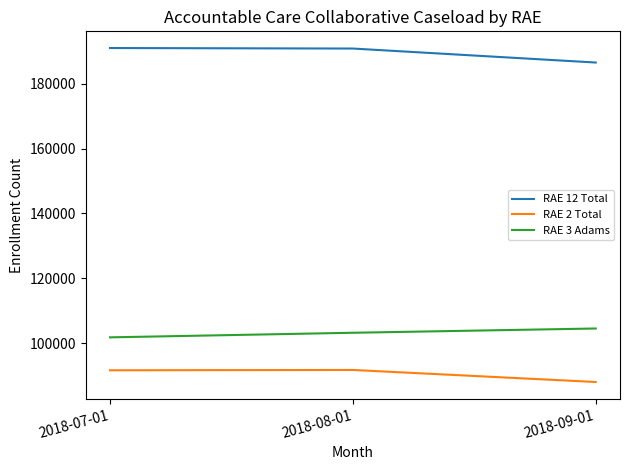

What is the minimum value shown in the chart?

87990